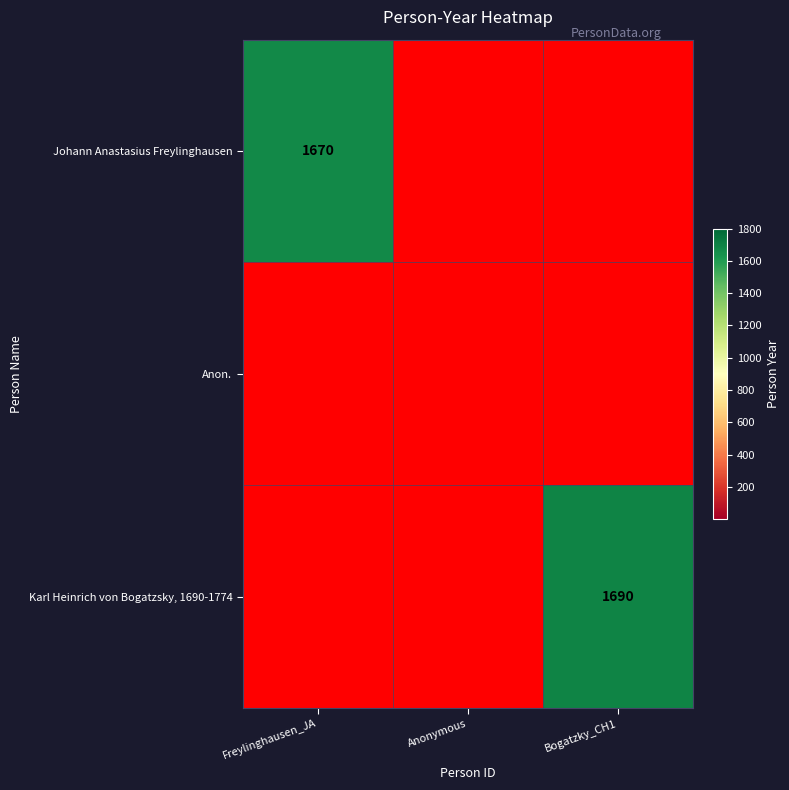

The value of Johann Anastasius Freylinghausen at Freylinghausen_JA is 1670. True or false?

True